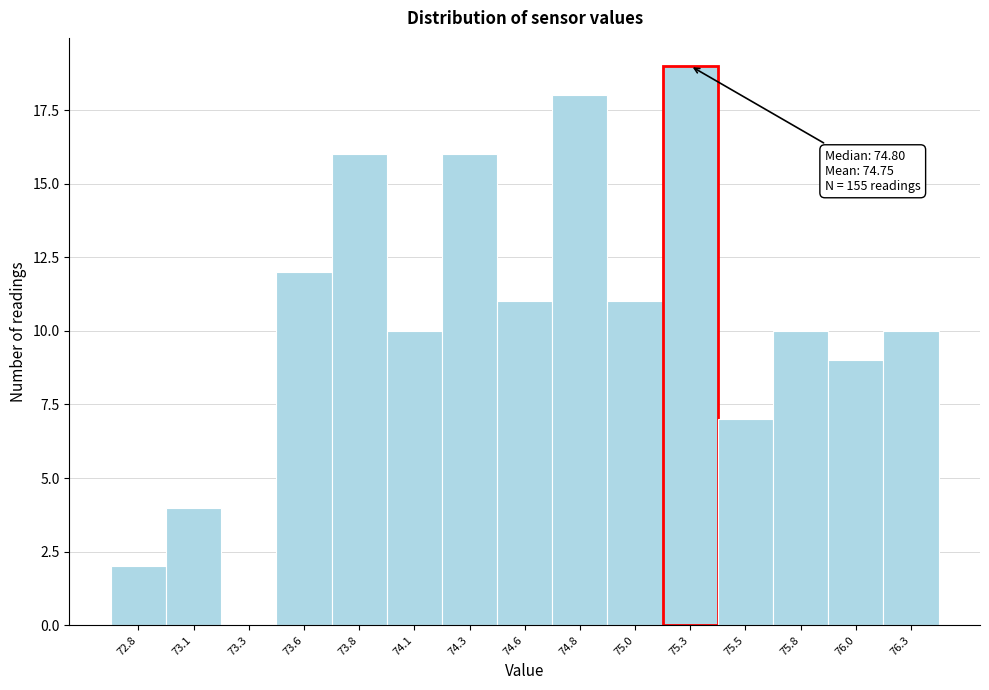

Reading left to right, list all the values displayed in this chart.

72.8=2	73.1=4	73.3=0	73.6=12	73.8=16	74.1=10	74.3=16	74.6=11	74.8=18	75.0=11	75.3=19	75.5=7	75.8=10	76.0=9	76.3=10